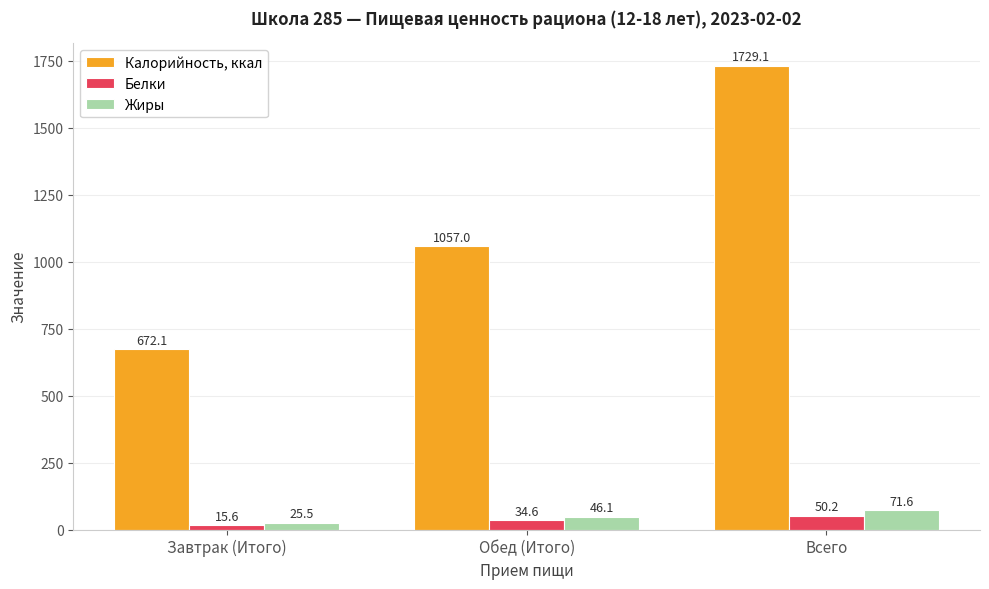

List the series in order of their peak value, highest first.

Калорийность, ккал, Жиры, Белки